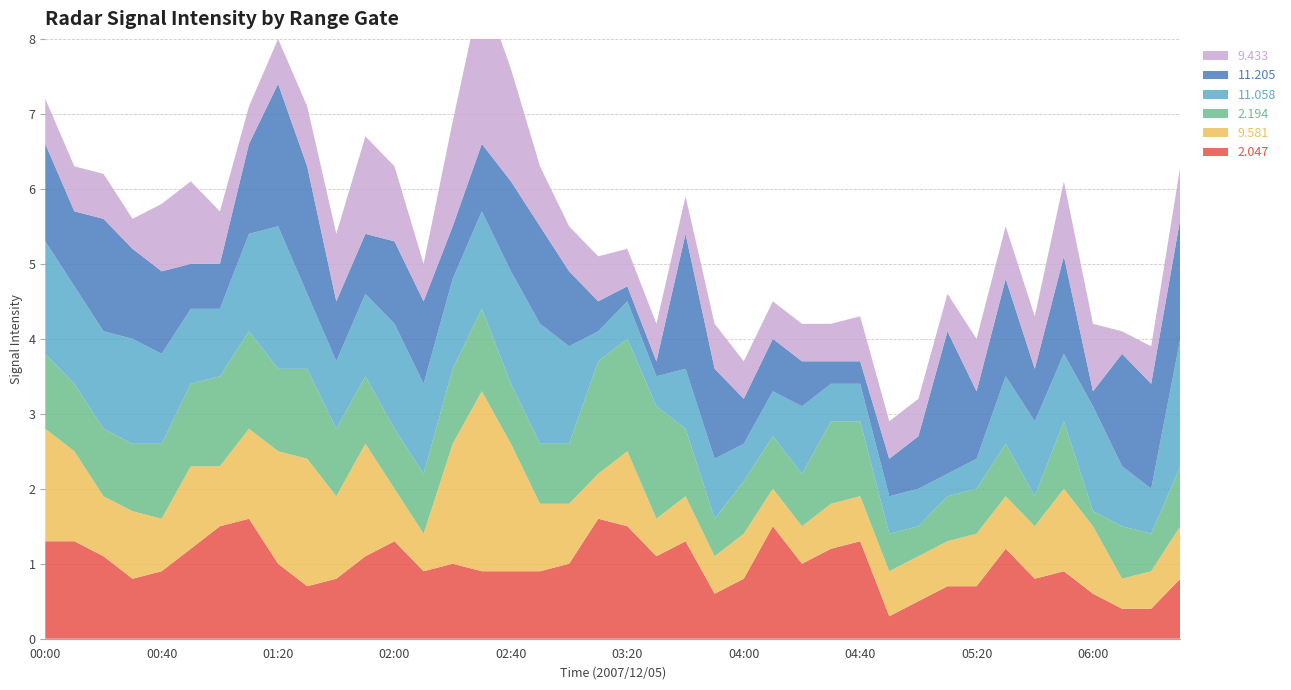

Reading right to left, transcribe all the data shown in this chart.

2.047: 0.8	0.4	0.4	0.6	0.9	0.8	1.2	0.7	0.7	0.5	0.3	1.3	1.2	1.0	1.5	0.8	0.6	1.3	1.1	1.5	1.6	1.0	0.9	0.9	0.9	1.0	0.9	1.3	1.1	0.8	0.7	1.0	1.6	1.5	1.2	0.9	0.8	1.1	1.3	1.3
9.581: 0.7	0.5	0.4	0.9	1.1	0.7	0.7	0.7	0.6	0.6	0.6	0.6	0.6	0.5	0.5	0.6	0.5	0.6	0.5	1.0	0.6	0.8	0.9	1.7	2.4	1.6	0.5	0.7	1.5	1.1	1.7	1.5	1.2	0.8	1.1	0.7	0.9	0.8	1.2	1.5
2.194: 0.8	0.5	0.7	0.2	0.9	0.4	0.7	0.6	0.6	0.4	0.5	1.0	1.1	0.7	0.7	0.7	0.5	0.9	1.5	1.5	1.5	0.8	0.8	0.8	1.1	1.0	0.8	0.8	0.9	0.9	1.2	1.1	1.3	1.2	1.1	1.0	0.9	0.9	0.9	1.0
11.058: 1.7	0.6	0.8	1.4	0.9	1.0	0.9	0.4	0.3	0.5	0.5	0.5	0.5	0.9	0.6	0.5	0.8	0.8	0.4	0.5	0.4	1.3	1.6	1.5	1.3	1.2	1.2	1.4	1.1	0.9	1.0	1.9	1.3	0.9	1.0	1.2	1.4	1.3	1.3	1.5
11.205: 1.6	1.4	1.5	0.2	1.3	0.7	1.3	0.9	1.9	0.7	0.5	0.3	0.3	0.6	0.7	0.6	1.2	1.8	0.2	0.2	0.4	1.0	1.3	1.2	0.9	0.7	1.1	1.1	0.8	0.8	1.7	1.9	1.2	0.6	0.6	1.1	1.2	1.5	1.0	1.3
9.433: 0.7	0.5	0.3	0.9	1.0	0.7	0.7	0.7	0.5	0.5	0.5	0.6	0.5	0.5	0.5	0.5	0.6	0.5	0.5	0.5	0.6	0.6	0.8	1.5	2.1	1.4	0.5	1.0	1.3	0.9	0.8	0.6	0.5	0.7	1.1	0.9	0.4	0.6	0.6	0.6